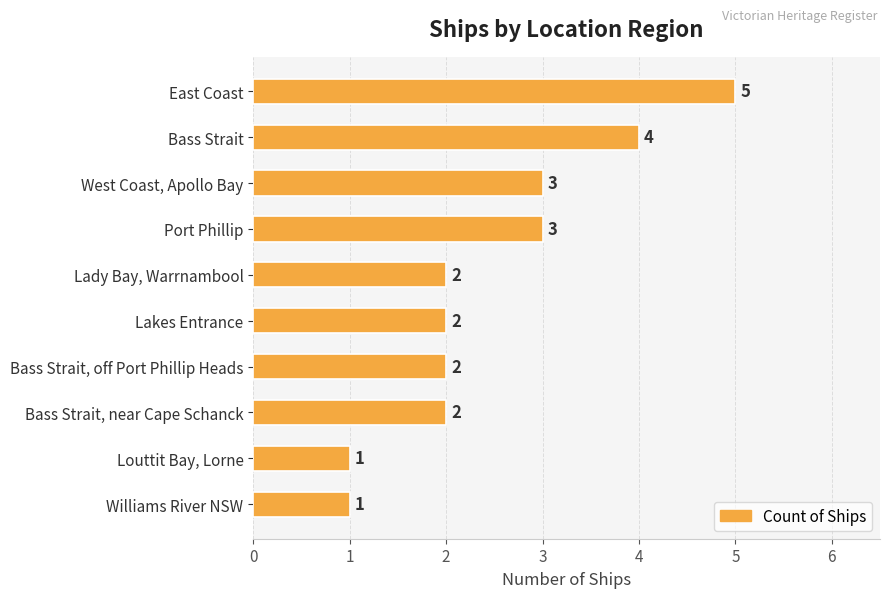

What is the maximum value shown in the chart?

5